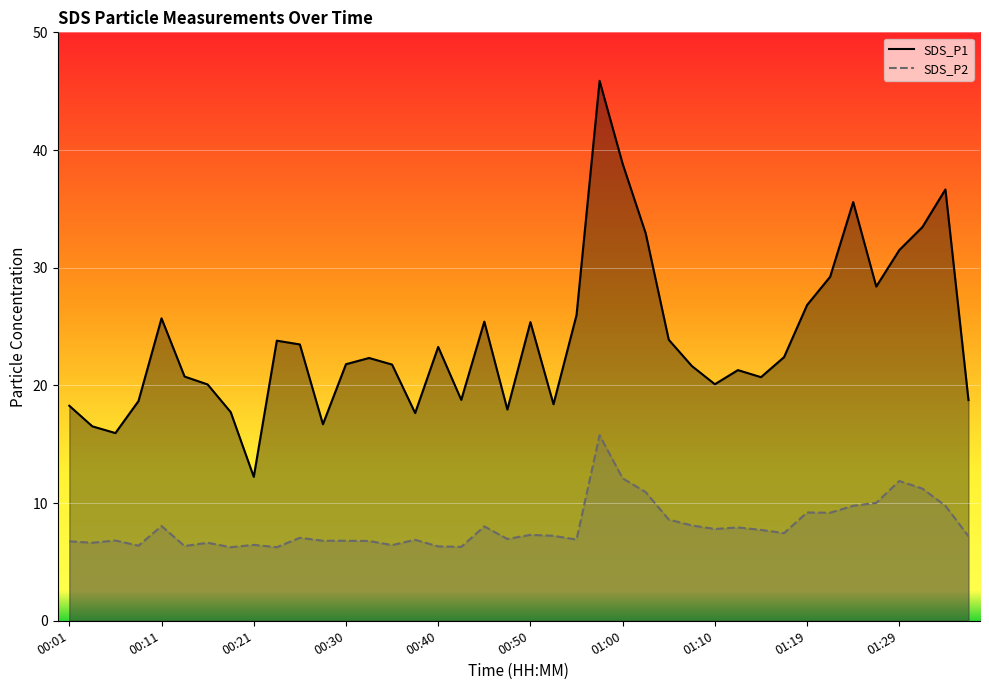

True or false: SDS_P1 and SDS_P2 intersect in this chart.

False